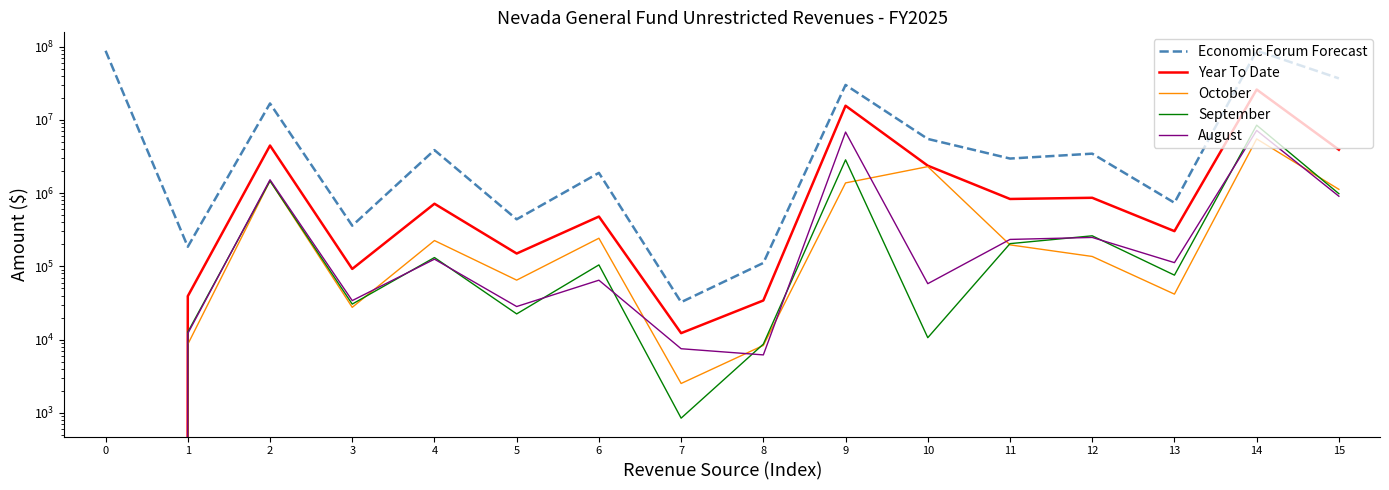

What is the total value across all series at 11?

4425667